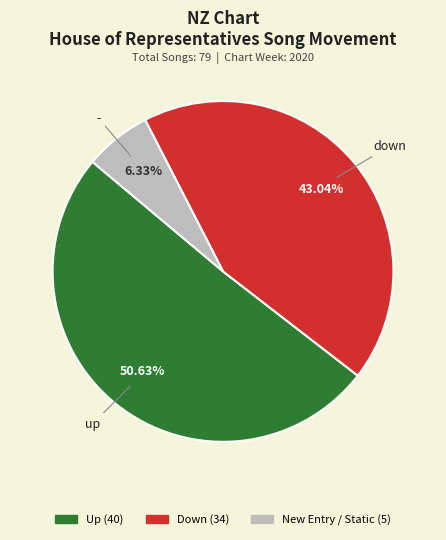

Is there any slice that represents more than half of the pie?

Yes